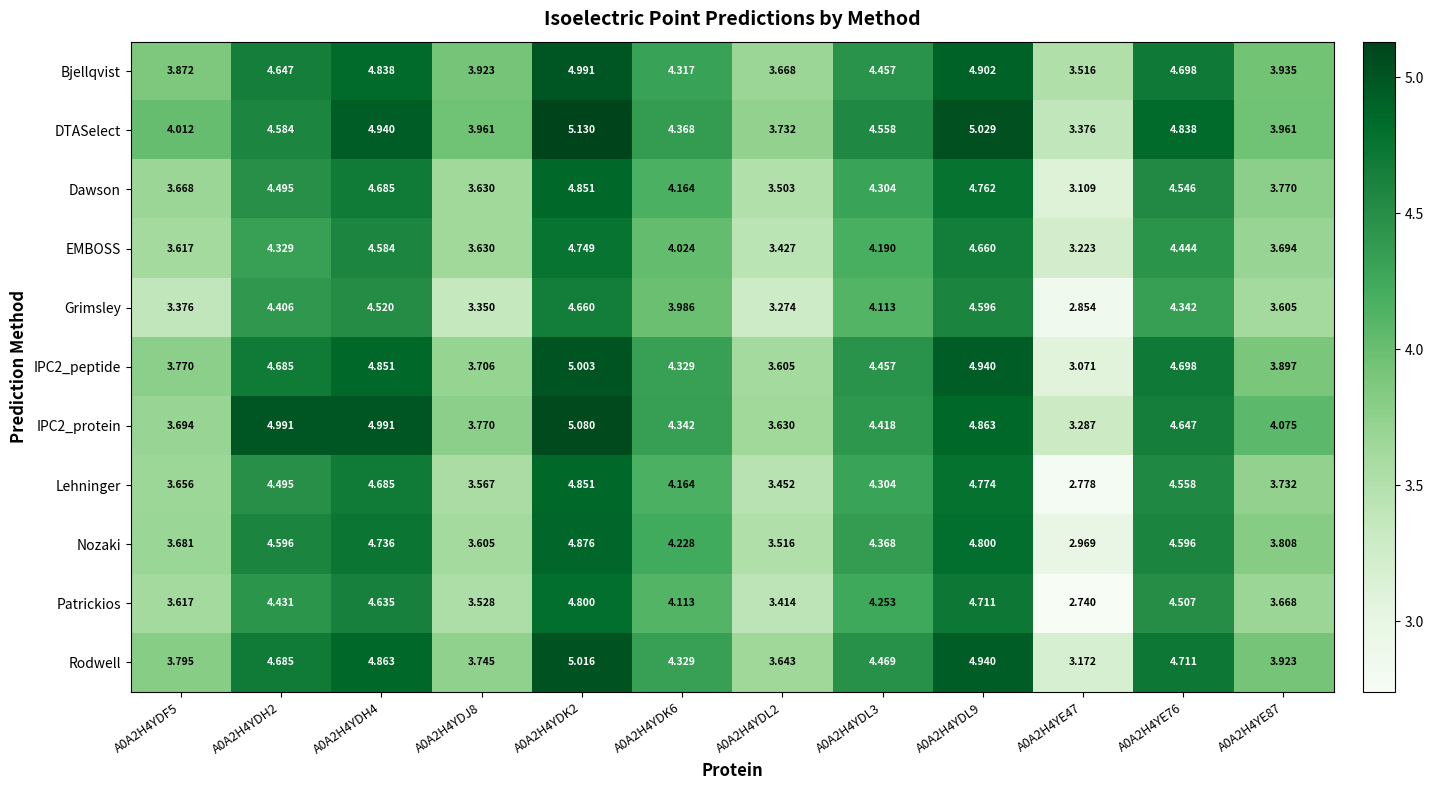

Which series changed the most between A0A2H4YDL9 and A0A2H4YE47?

Lehninger